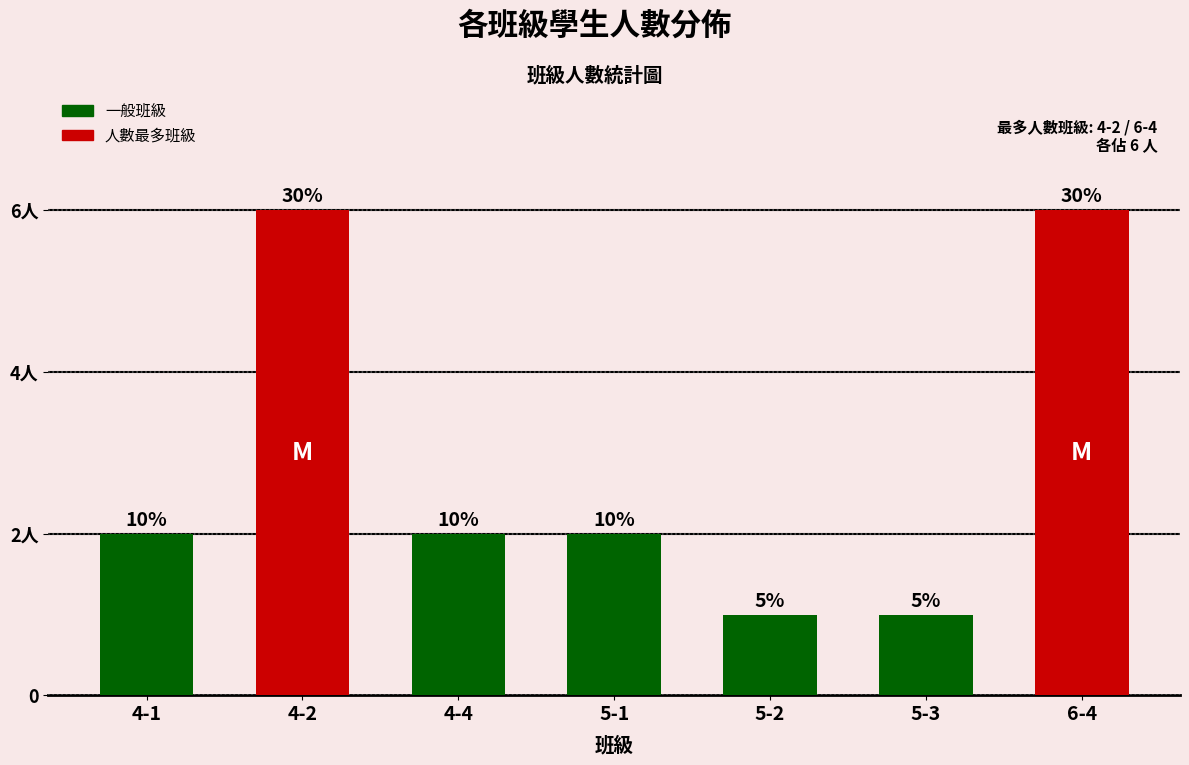

Does the chart contain stacked bars?

No